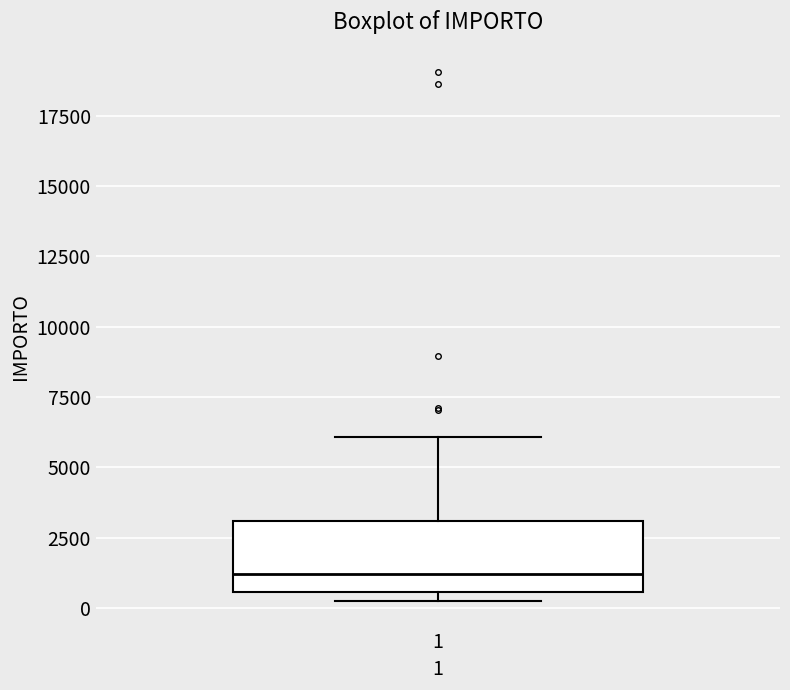

Read this box plot against the y-axis: the position of the median line, the range covered by the box, and the ends of both whiskers. The values are not printed on the chart, so give them approximately, as read against the axis.

median 1000, box 500 to 3000, whiskers 0 to 6000